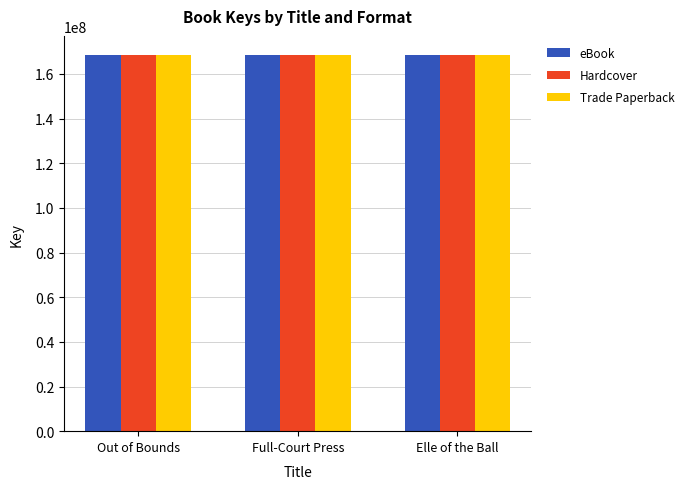

Count the number of categories in the chart.

3